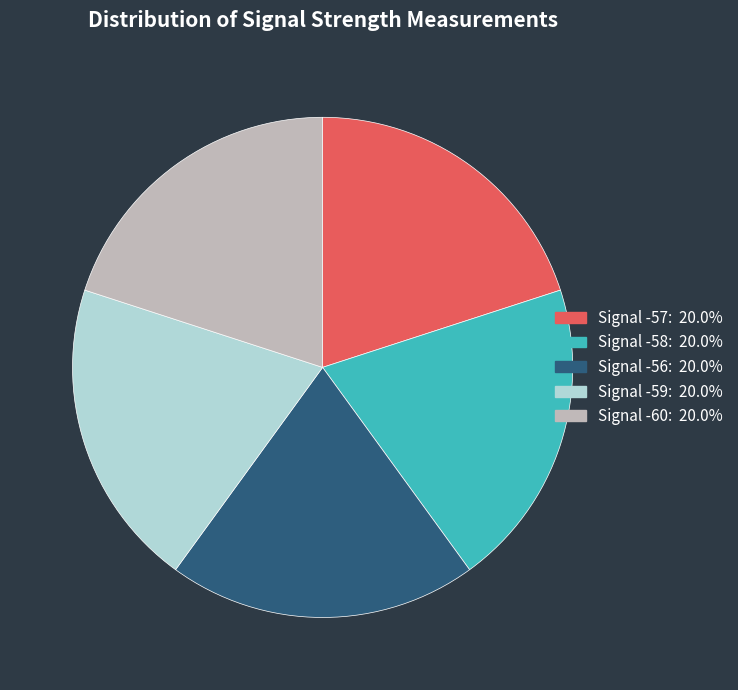

Do Signal -57: 20.0% and Signal -56: 20.0% together represent more than half of the pie?

No